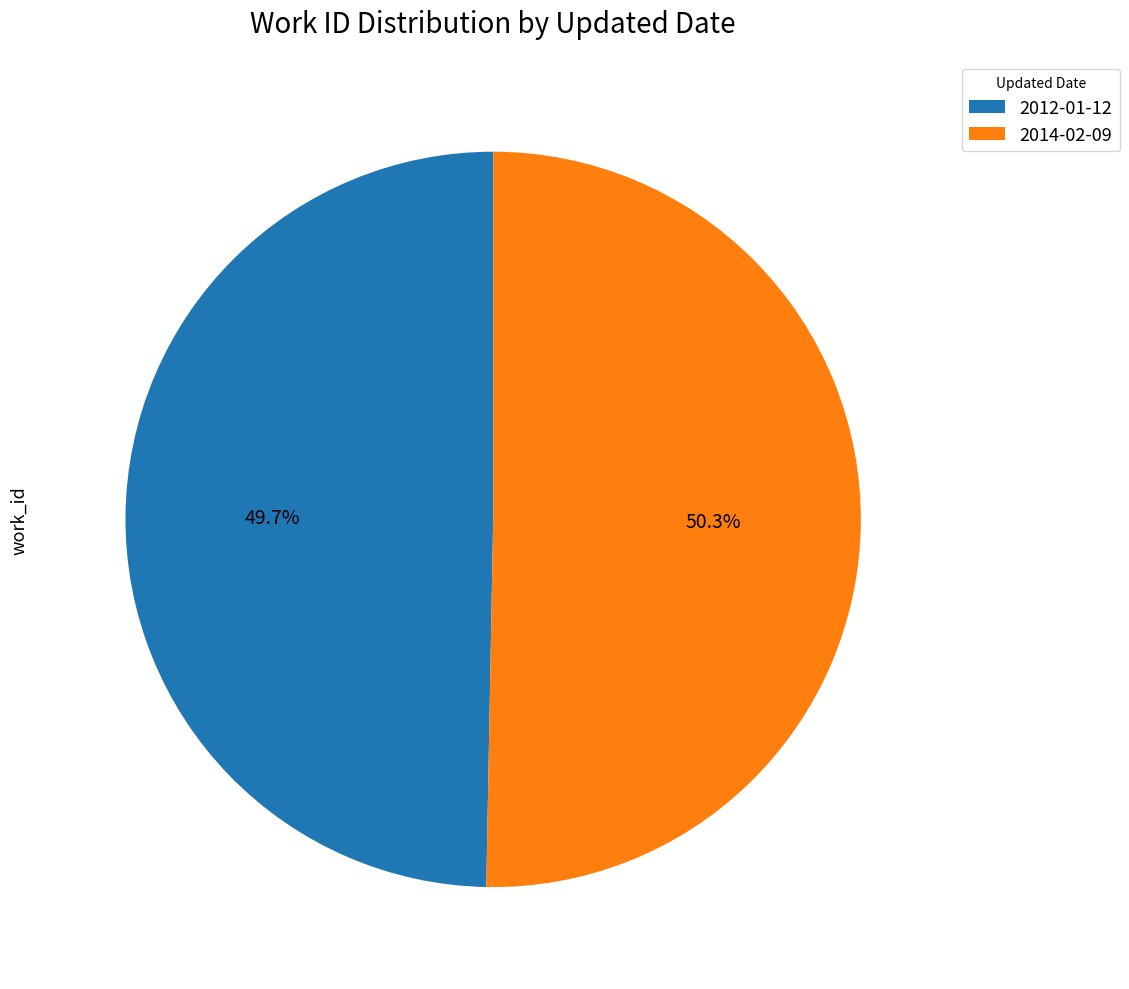

To the nearest percent, what percentage of the pie is 2014-02-09?

50%